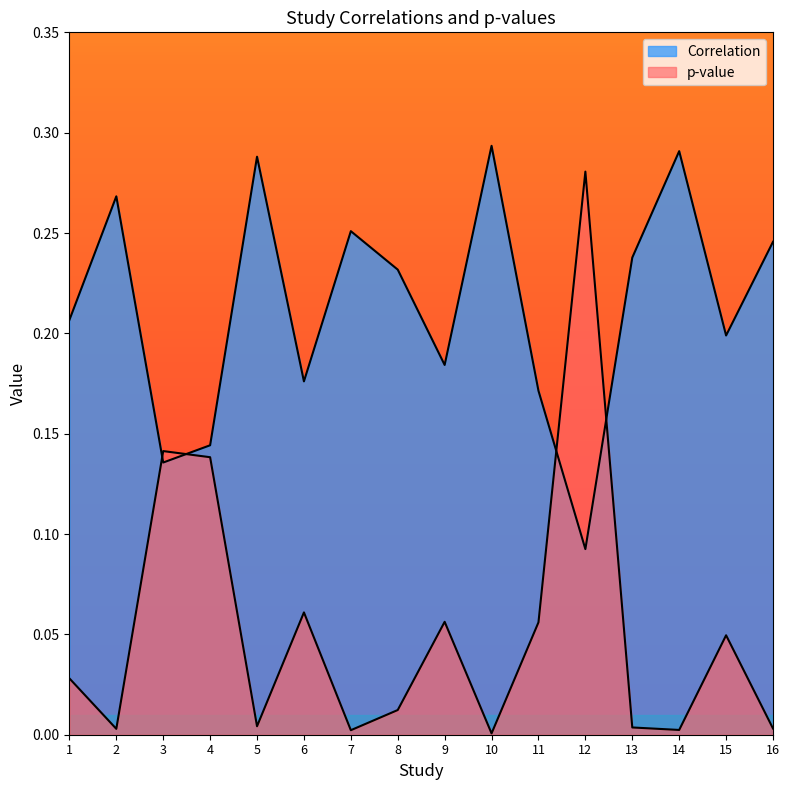

Does the chart display data point markers on the line(s)?

No